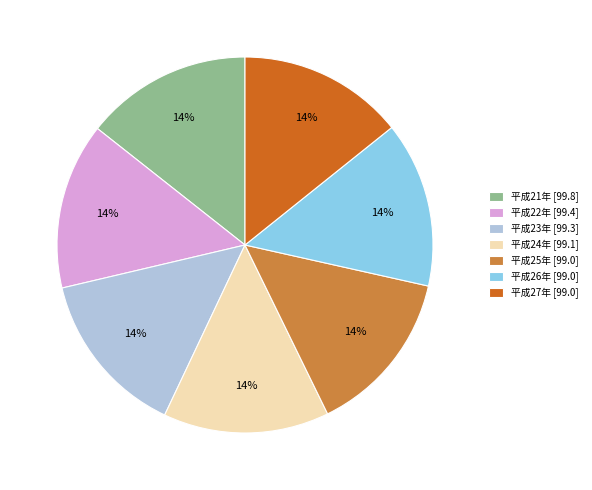

What is the ratio of the value at 平成25年 to the value at 平成27年?

1.0